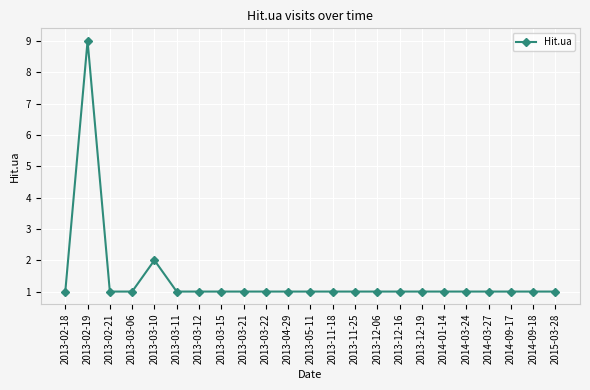

True or false: the data shows 2 at 2013-03-22.

False